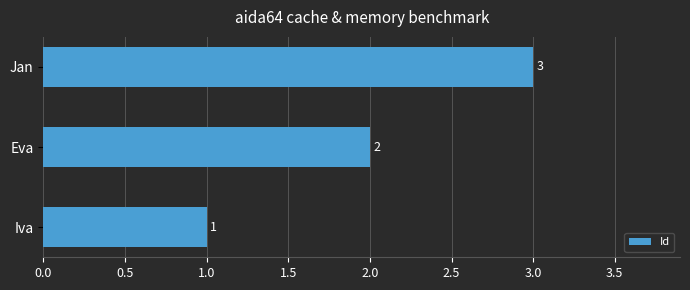

What is the change in value from Iva to Jan?

+2